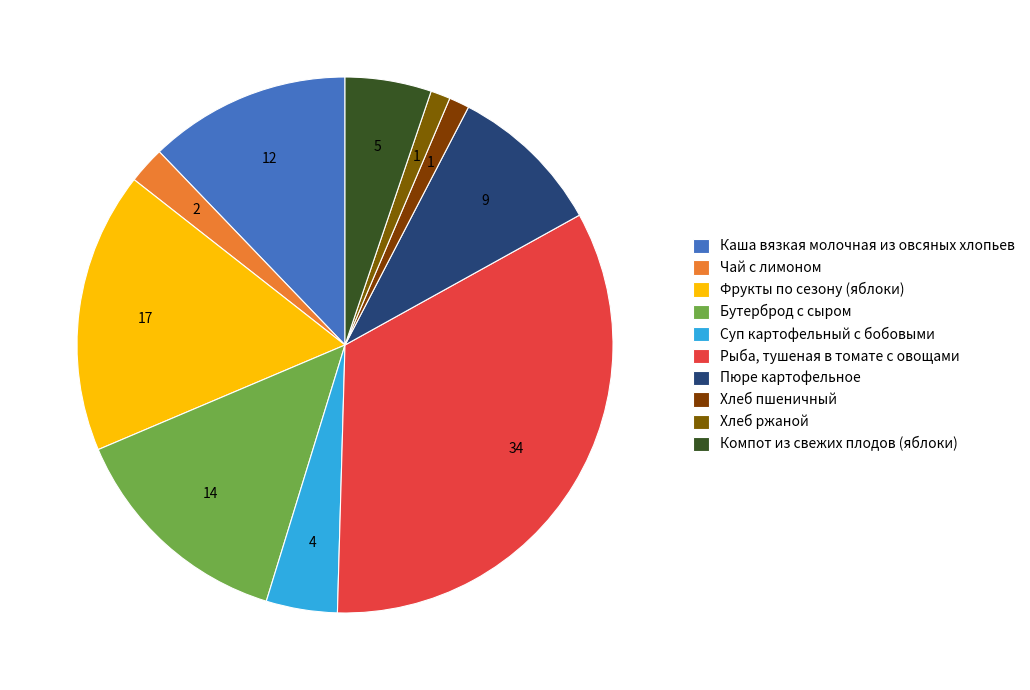

What is the ratio of the value at Компот из свежих плодов (яблоки) to the value at Фрукты по сезону (яблоки)?

0.3